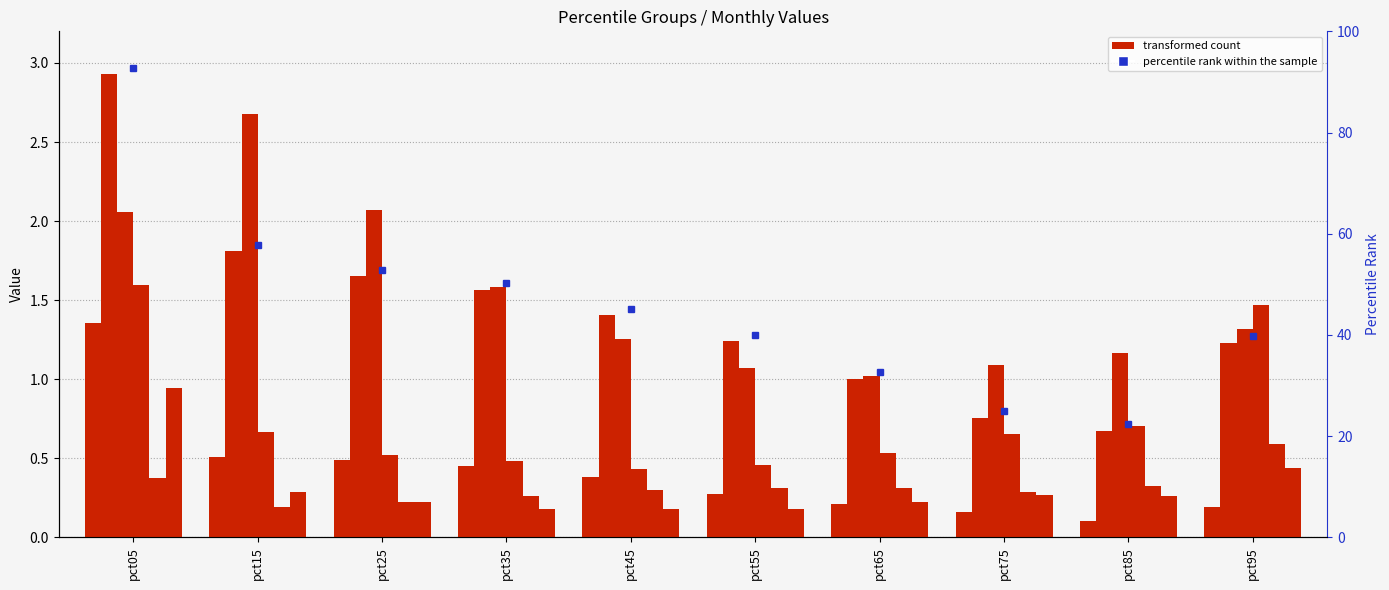

At which category is the sum across all series the highest?

pct05